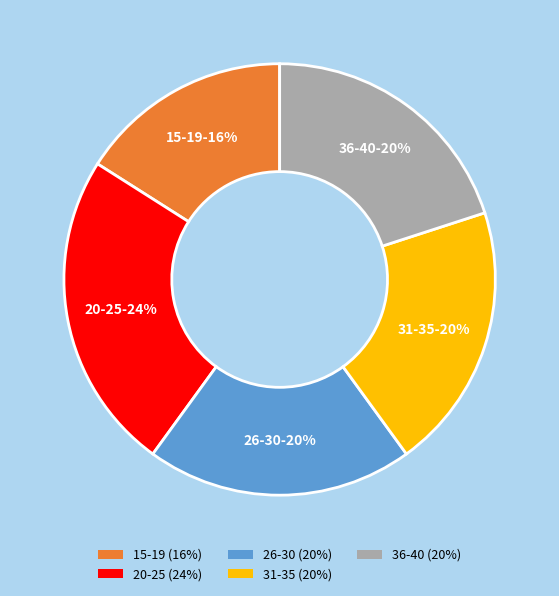

Does 36-40 (20%) account for over 50% of the chart?

No